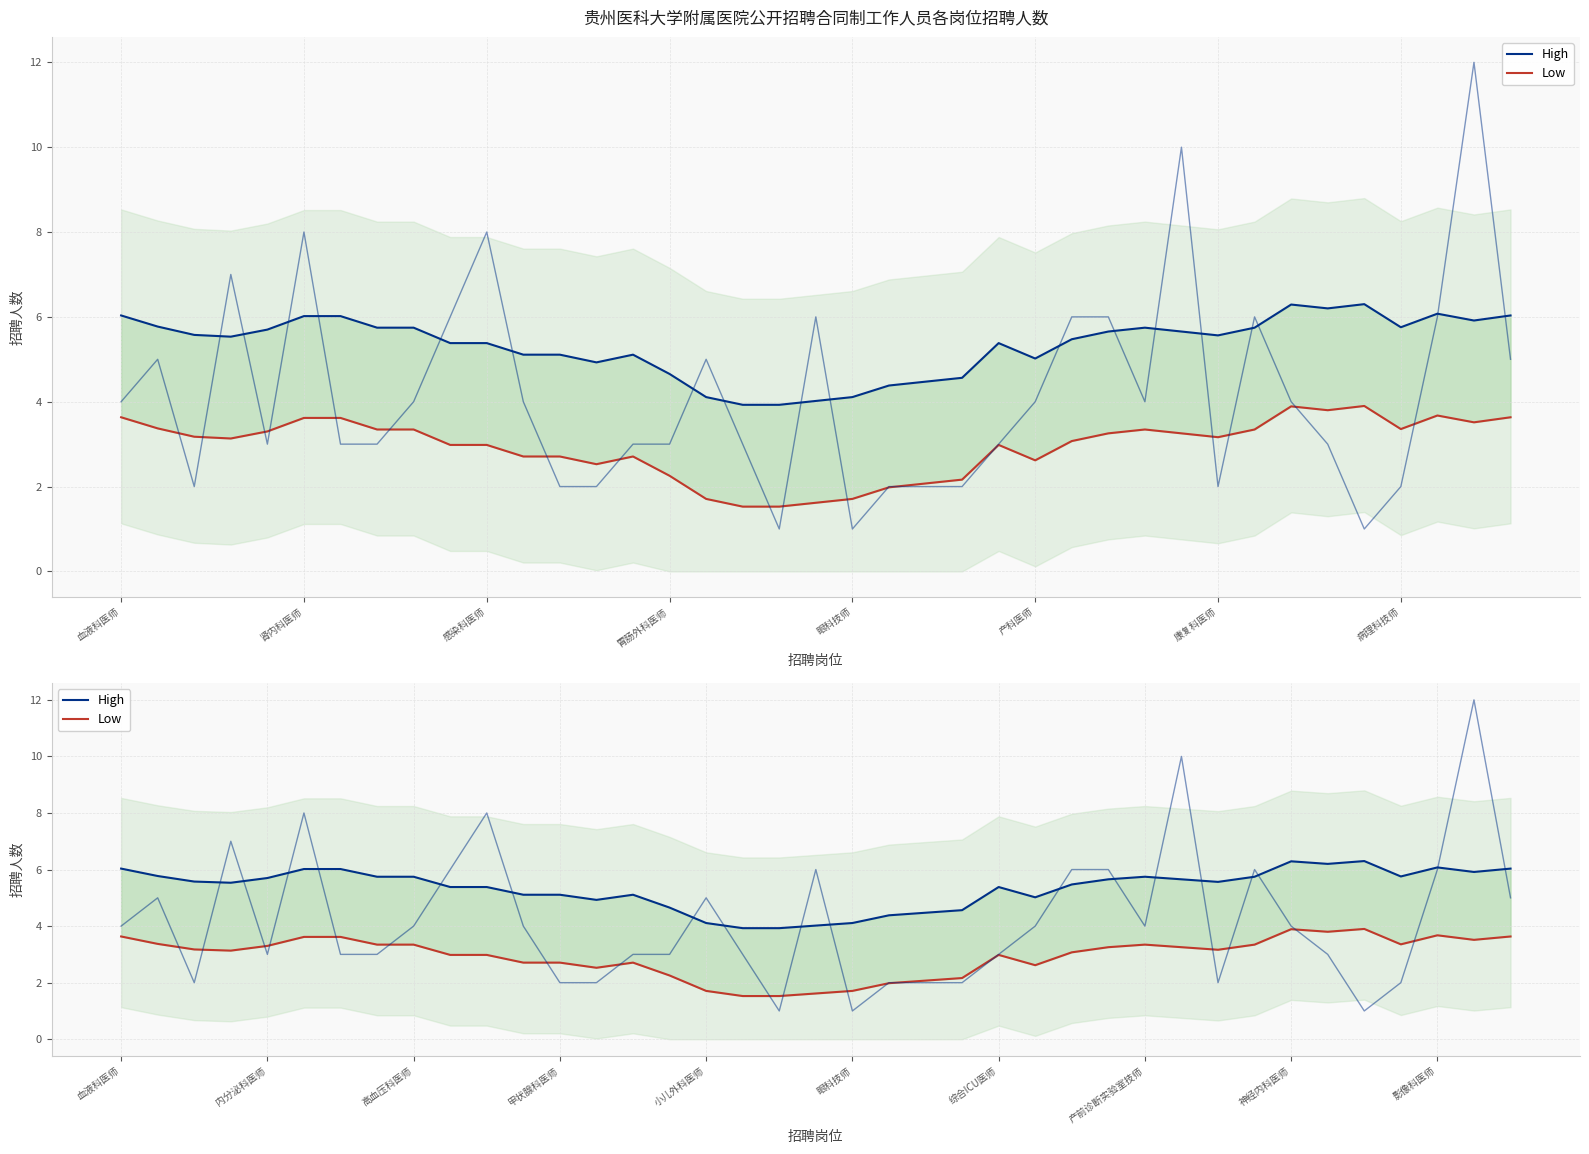

What is the approximate value of Low at 血液科医师?

3.6